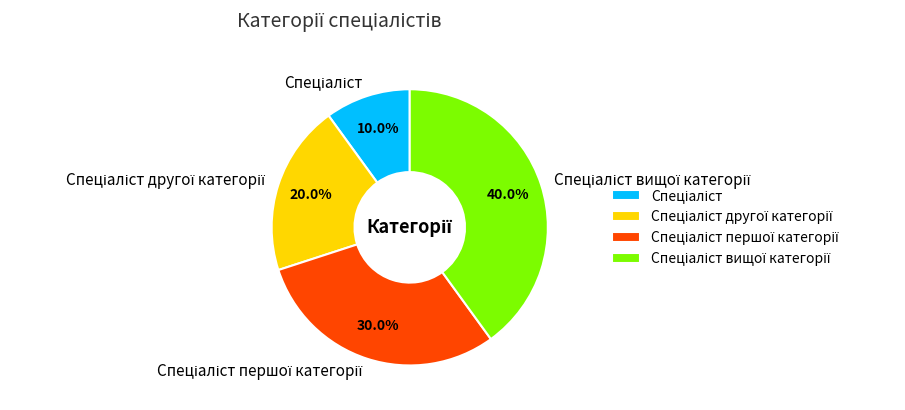

Is there any slice that represents more than half of the pie?

No